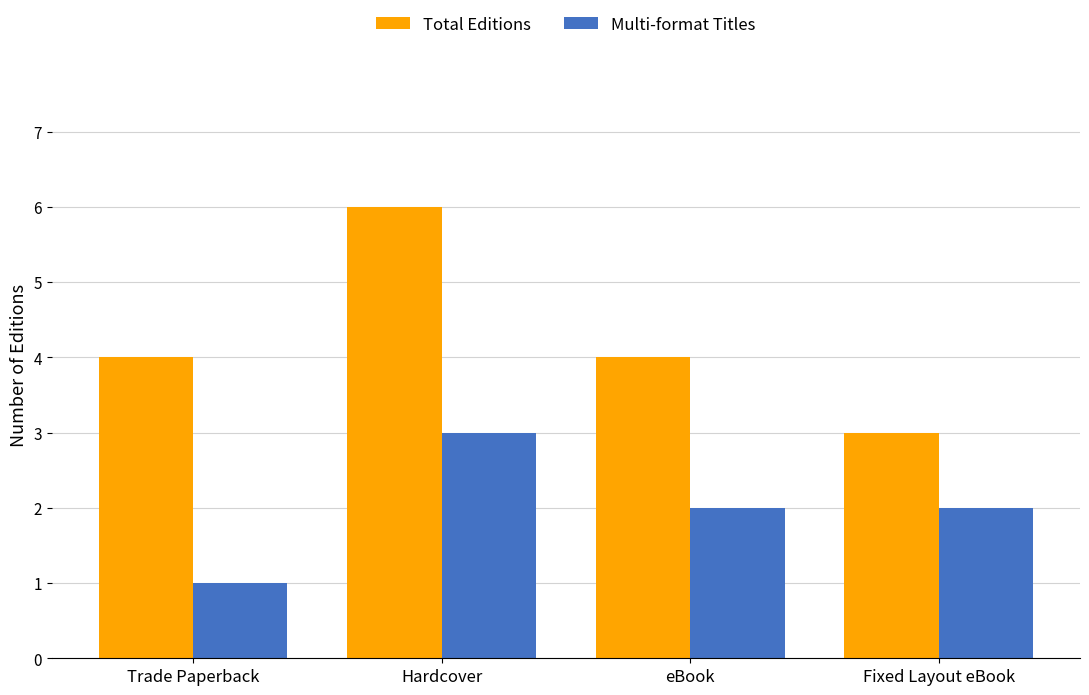

Reading left to right, transcribe all the data shown in this chart.

Total Editions: 4	6	4	3
Multi-format Titles: 1	3	2	2